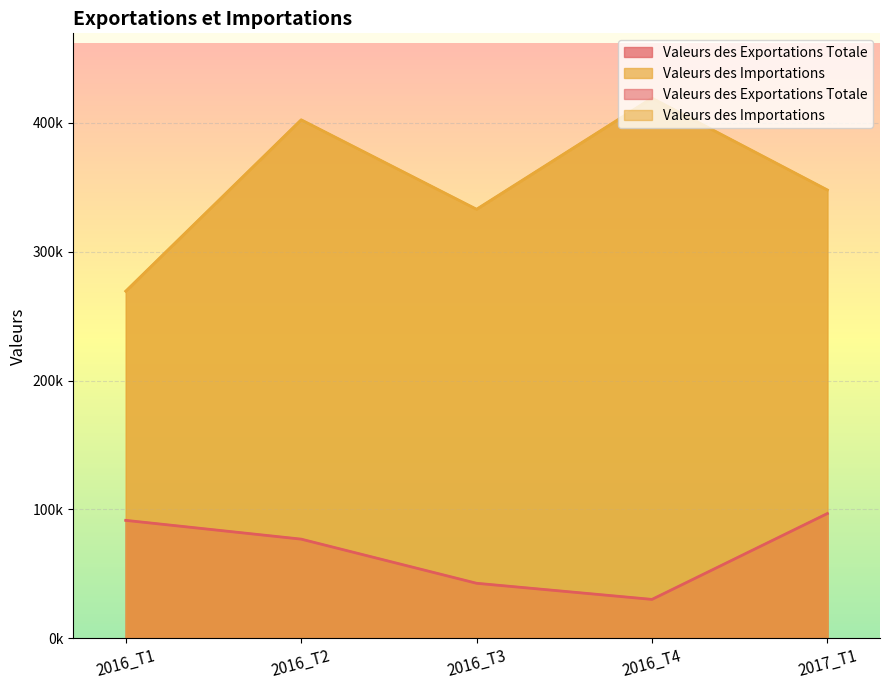

What is the smallest value displayed?

30190.0